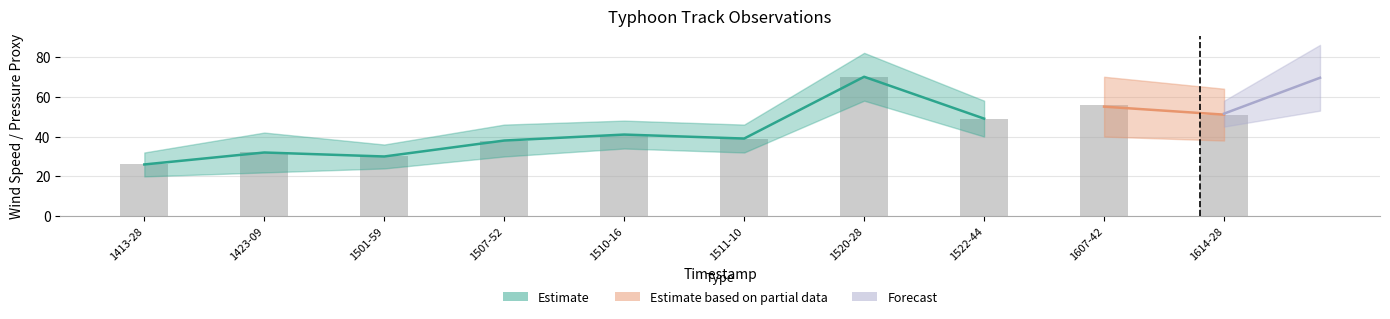

What is the label of the 9th bar from the right?

1423-09